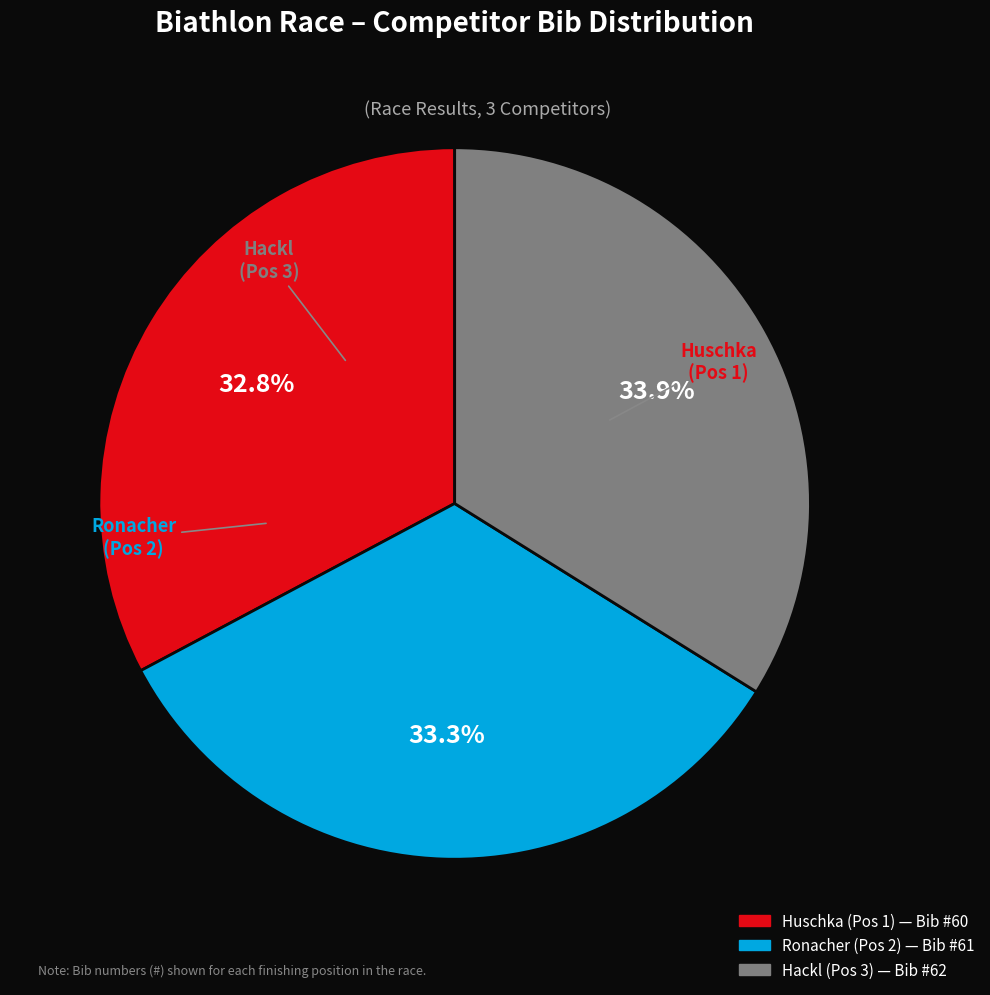

How many slices are in this pie chart?

3